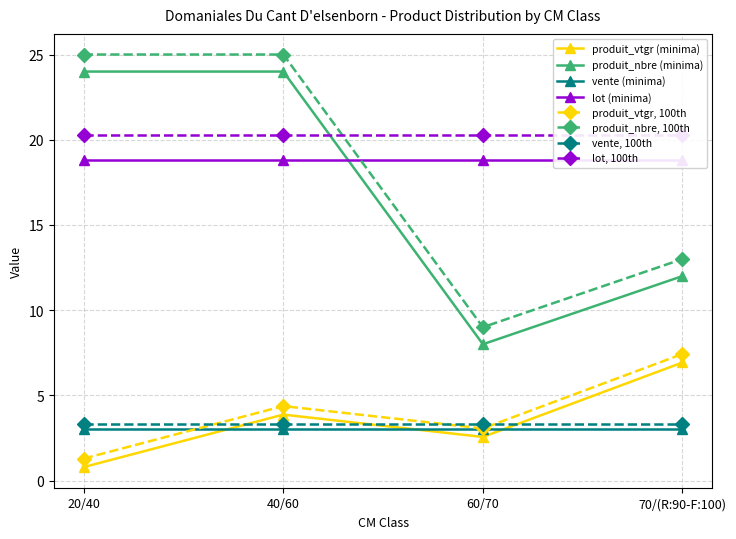

What is the difference between the produit_vtgr values at 60/70 and 20/40?

1.8